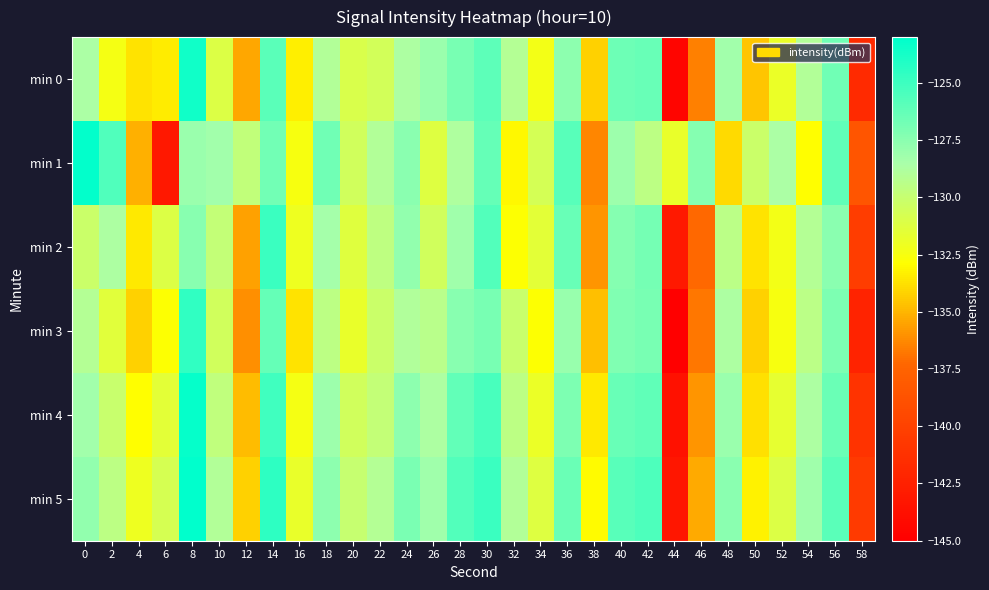

What is the total value across all series at 12?

-805.8